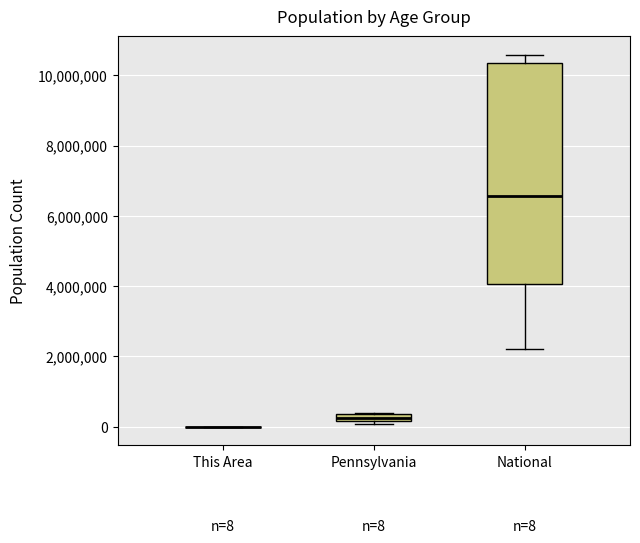

Which box is the tallest, from its lower edge to its upper edge?

National